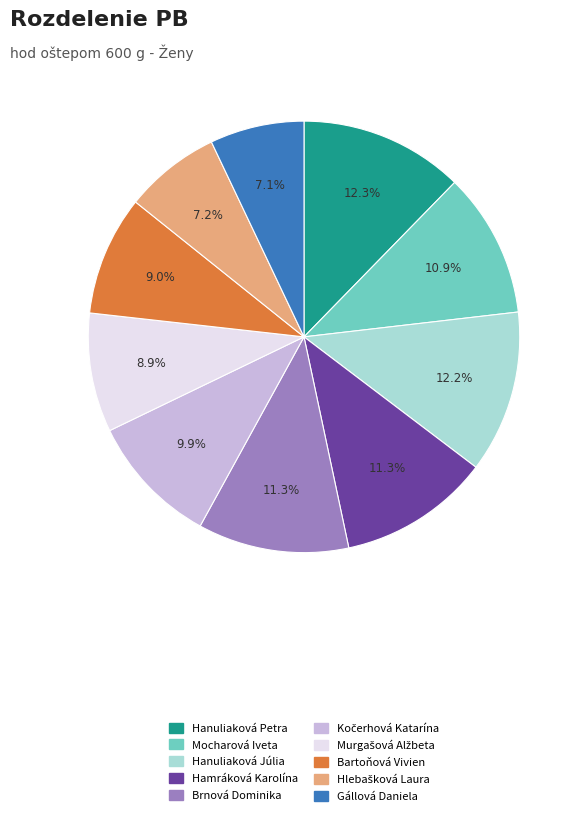

What percentage is the Hanuliaková Júlia slice, to the nearest percent?

12%